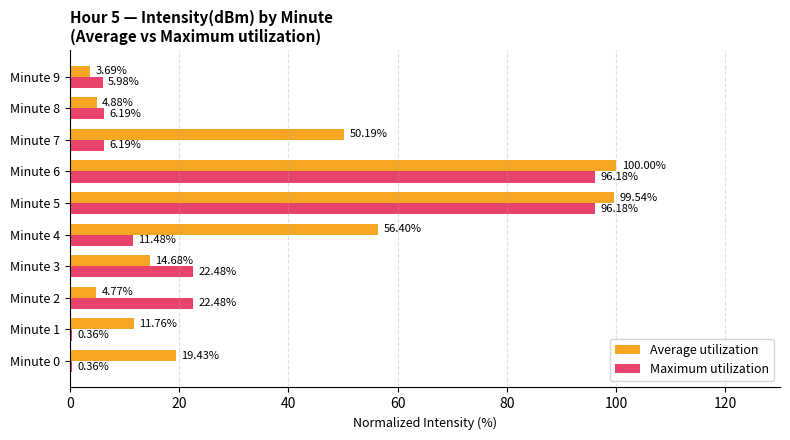

Which series changed the most between Minute 3 and Minute 7?

Average utilization